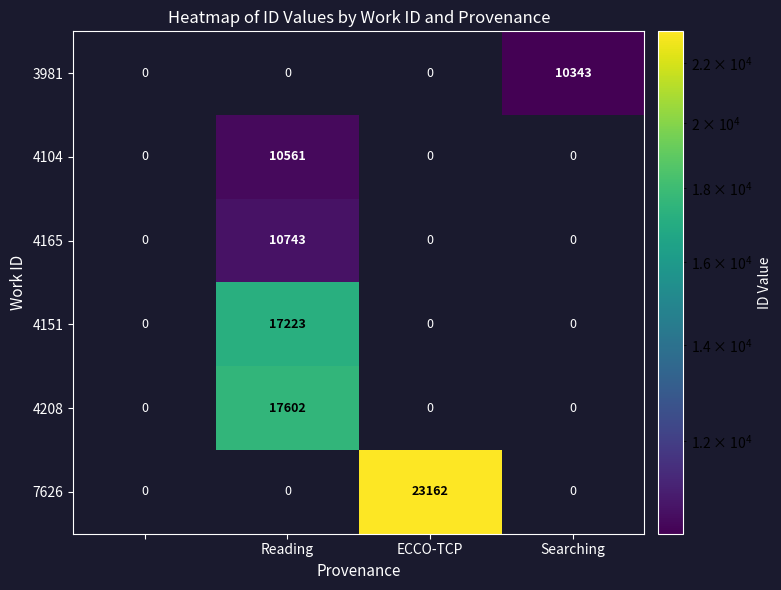

Rank the series by their maximum value, from highest to lowest.

7626, 4208, 4151, 4165, 4104, 3981